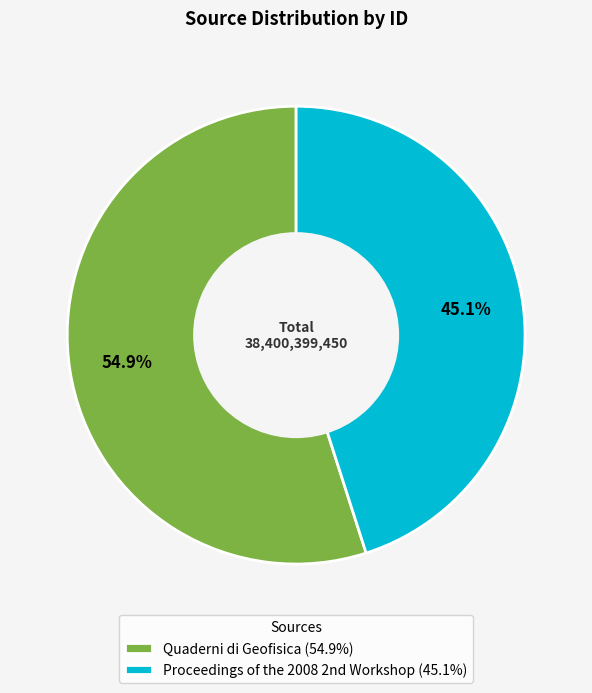

Which slice represents more than half of the pie?

Quaderni di Geofisica